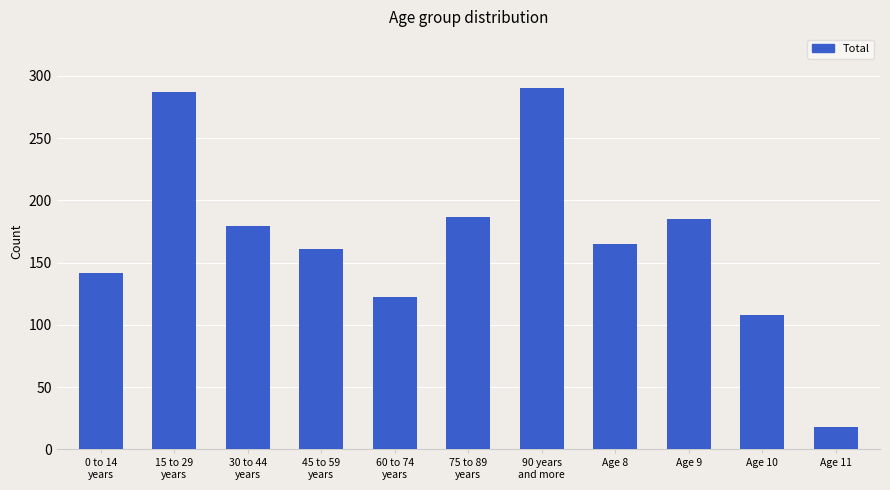

True or false: the data shows 161 at 45 to 59
years.

True